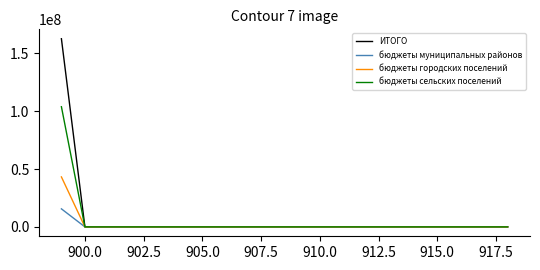

How many lines are shown in the chart?

4